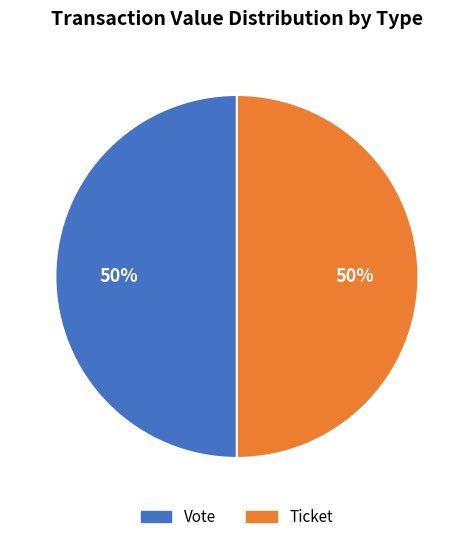

Is the sum of Ticket and Vote greater than half?

Yes